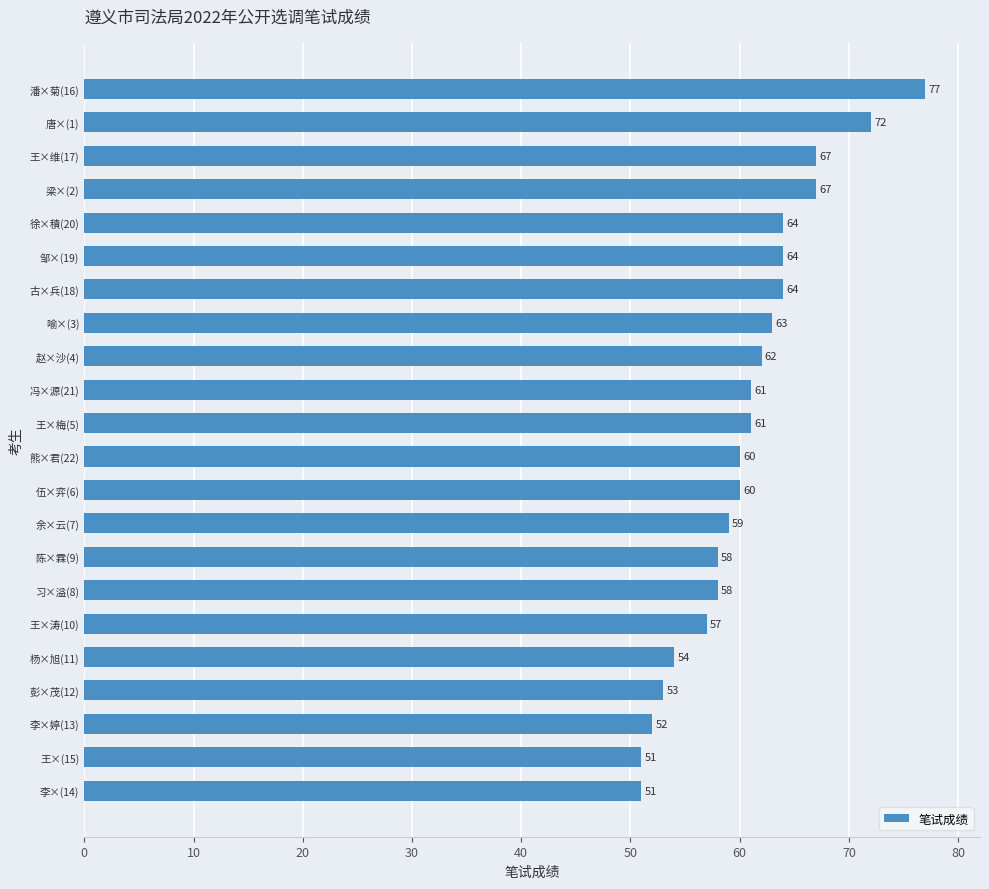

What is the maximum value shown in the chart?

77